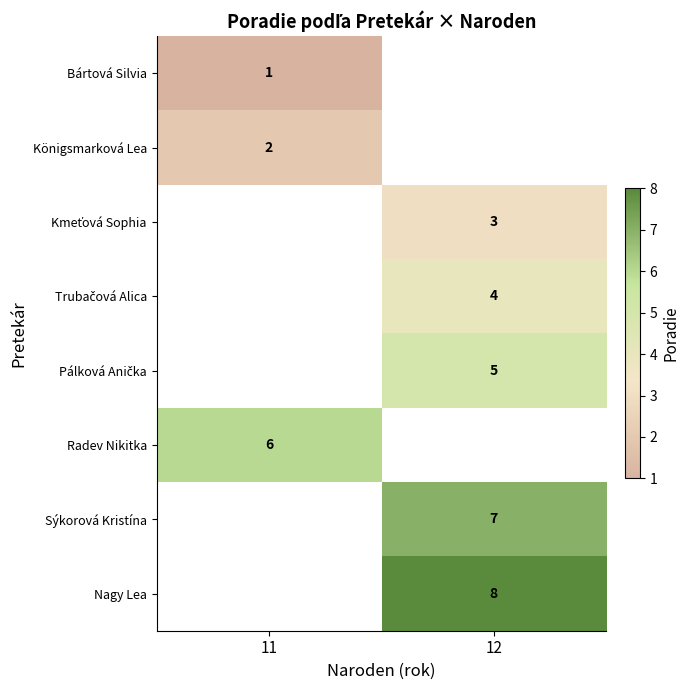

What is the minimum value shown in the chart?

1.0